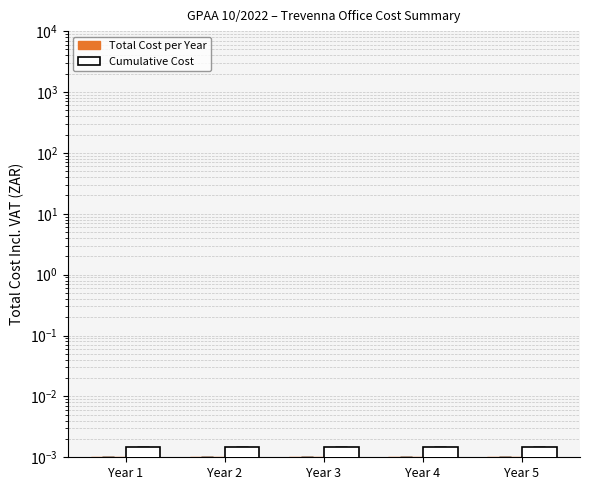

Reading left to right, extract all data points from this chart.

Total Cost per Year: Year 1=0.0	Year 2=0.0	Year 3=0.0	Year 4=0.0	Year 5=0.0
Cumulative Cost: Year 1=0.0	Year 2=0.0	Year 3=0.0	Year 4=0.0	Year 5=0.0